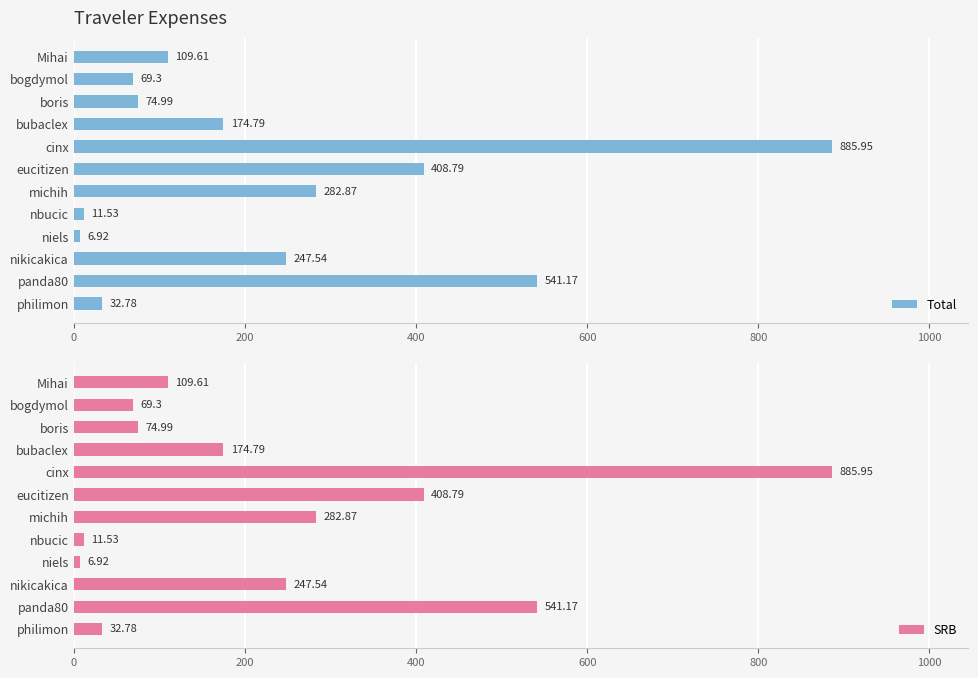

Reading right to left, extract all data points from this chart.

Total: 32.8	541.2	247.5	6.9	11.5	282.9	408.8	886.0	174.8	75.0	69.3	109.6
SRB: 32.8	541.2	247.5	6.9	11.5	282.9	408.8	886.0	174.8	75.0	69.3	109.6